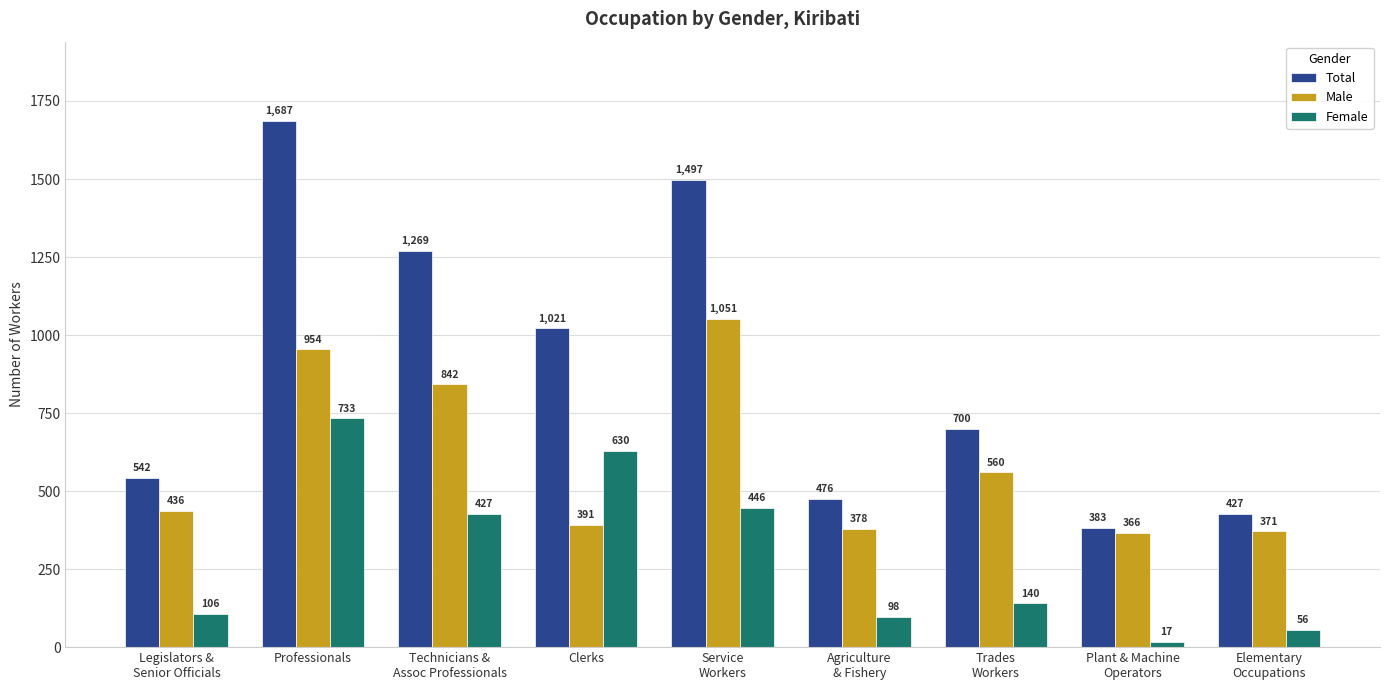

How many bars are there in each group?

3